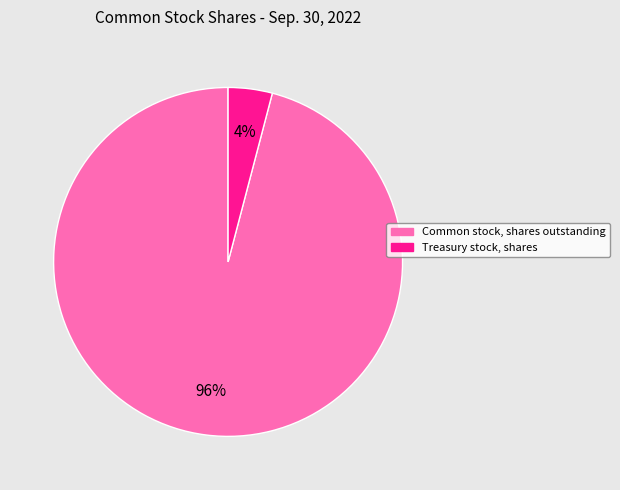

To the nearest percent, what percentage of the pie is Common stock, shares outstanding?

96%